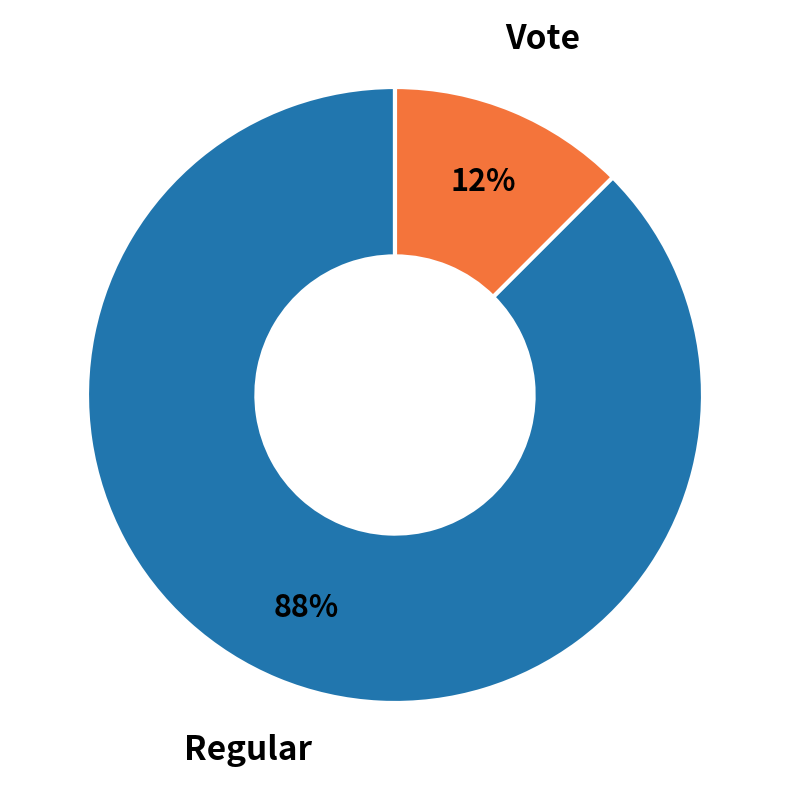

Is there any slice that represents more than half of the pie?

Yes